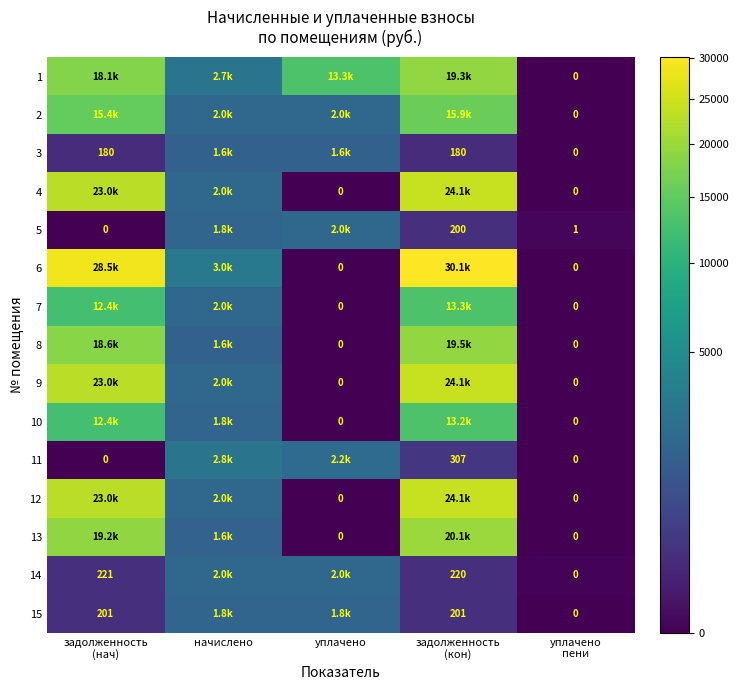

Read the 3 value at уплачено.

1617.0